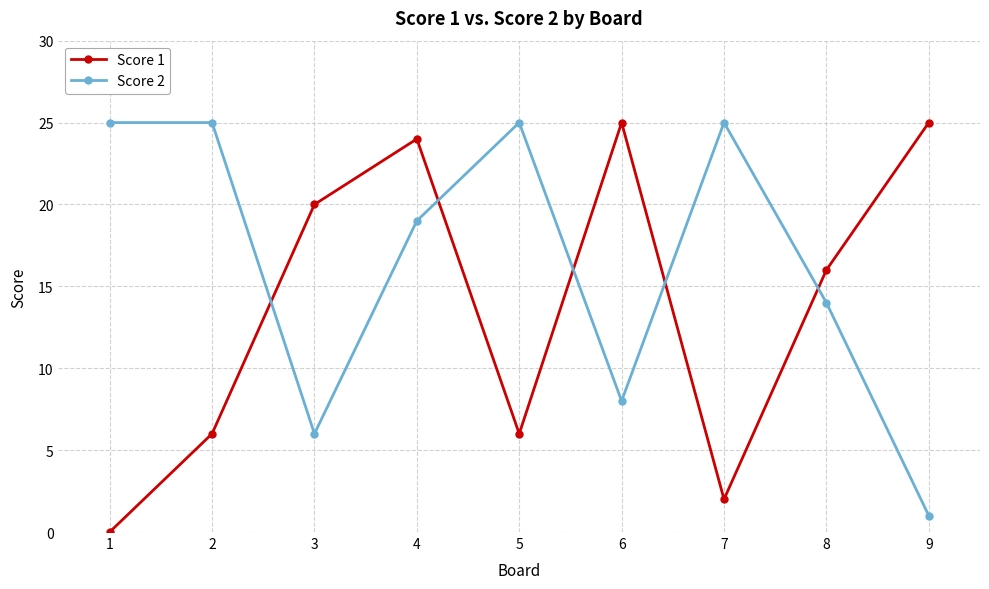

What is the spread (max minus min) of values at 6?

17